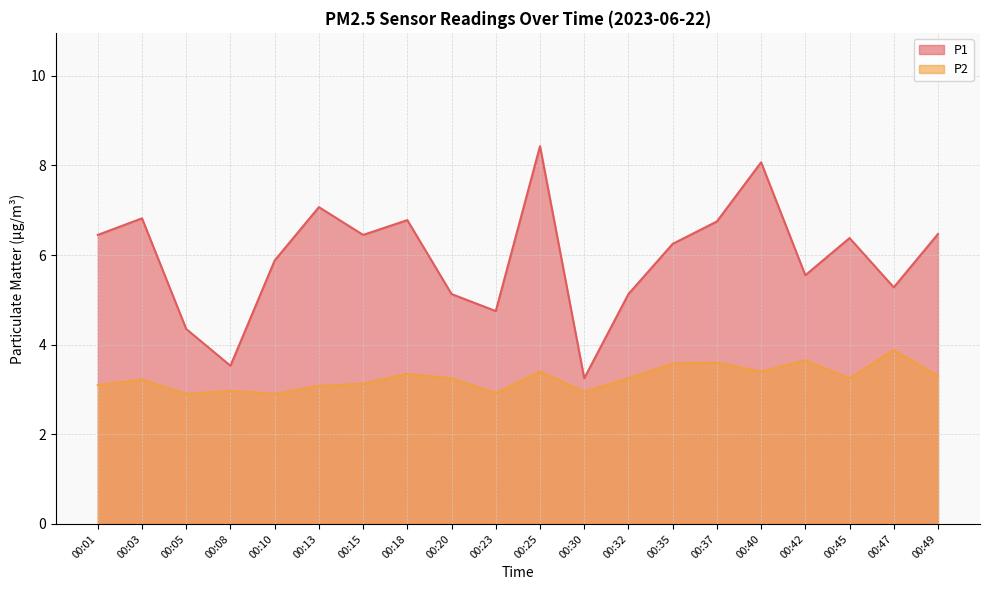

True or false: P2 has a value of 3.4 at 00:25.

True